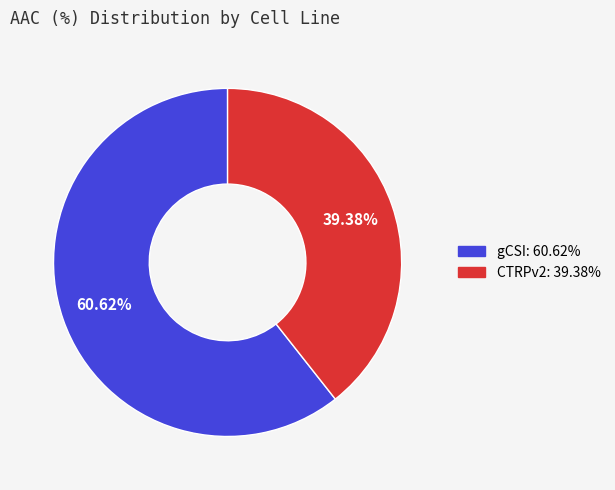

What is the ratio of the value at CTRPv2 to the value at gCSI?

0.6